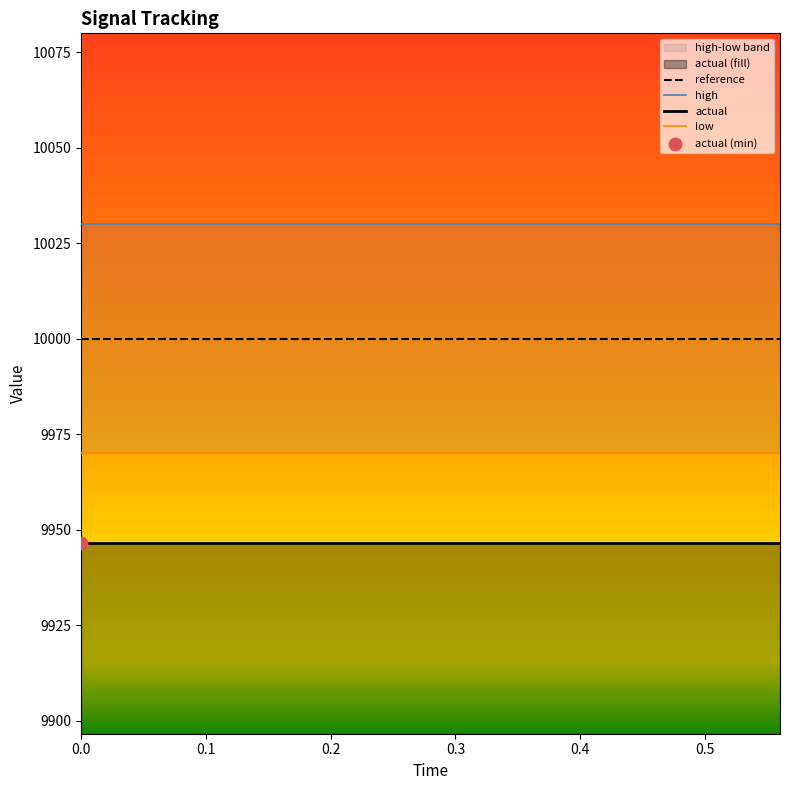

Which series has the largest total across all categories?

high